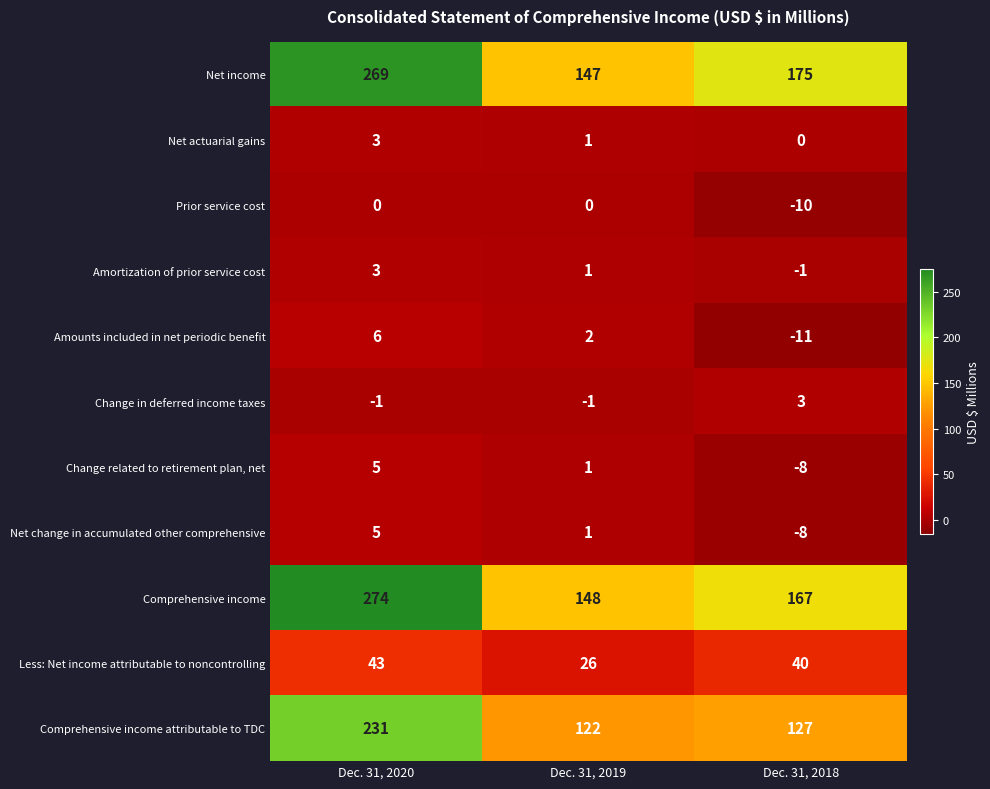

At which label does Amortization of prior service cost first exceed 1?

Dec. 31, 2020